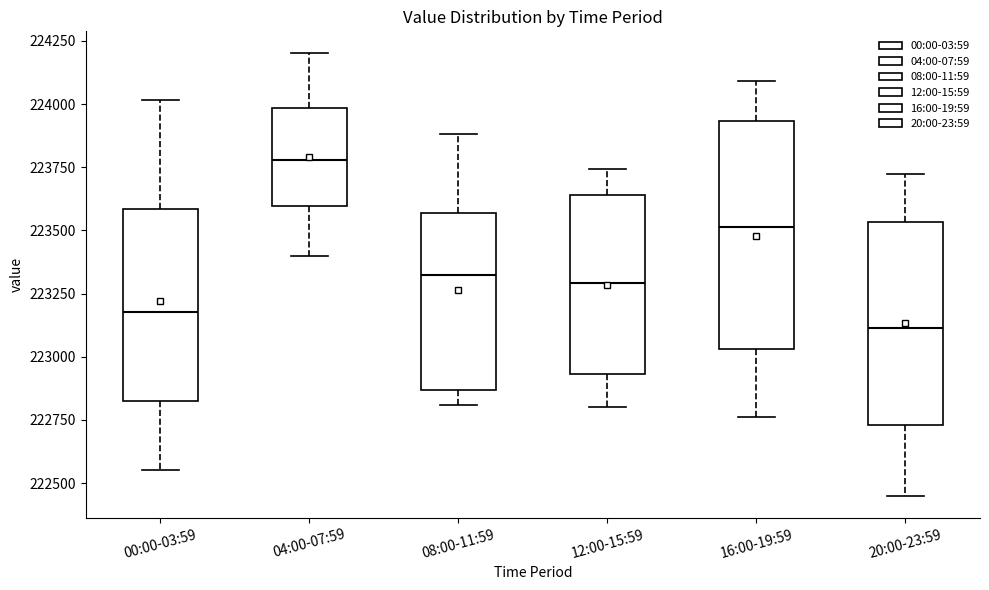

Which box's median line is the highest?

04:00-07:59